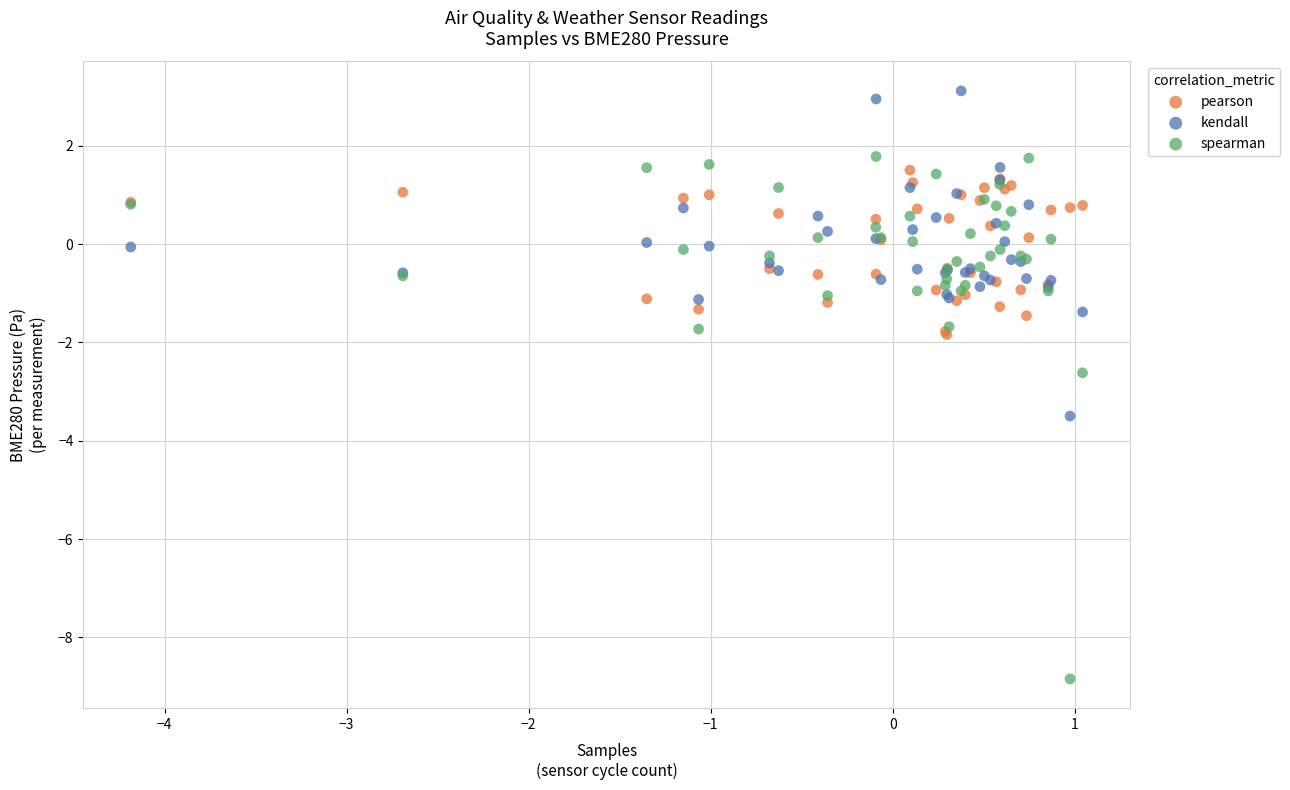

Which series has the widest spread of Y values?

spearman